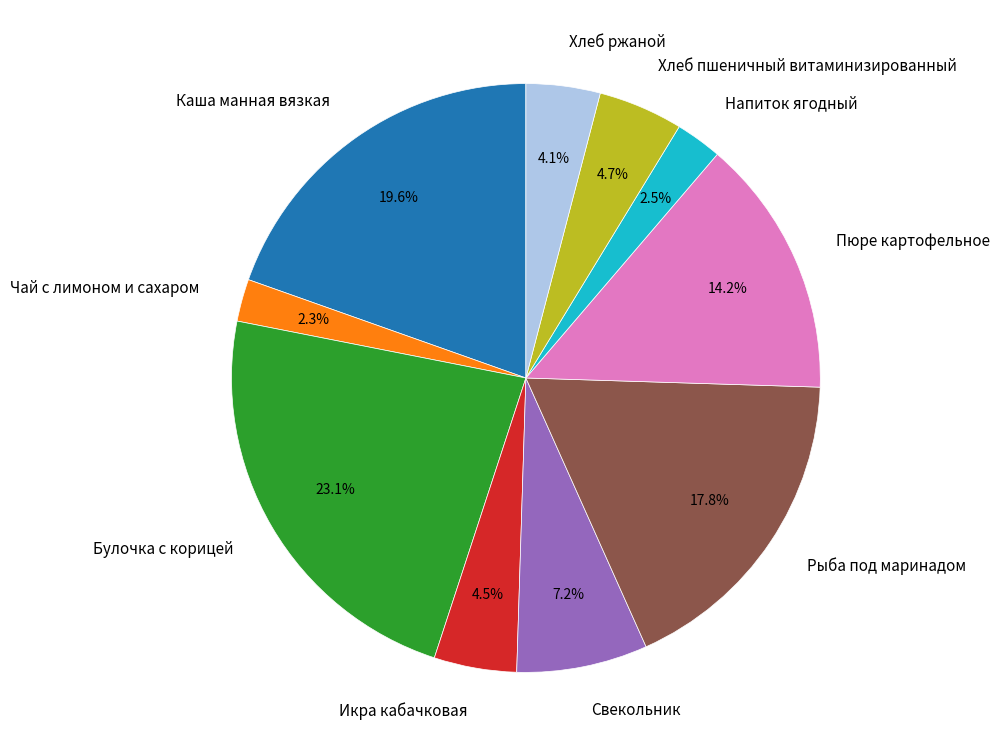

What is the total percentage of Напиток ягодный and Каша манная вязкая?

22.1%